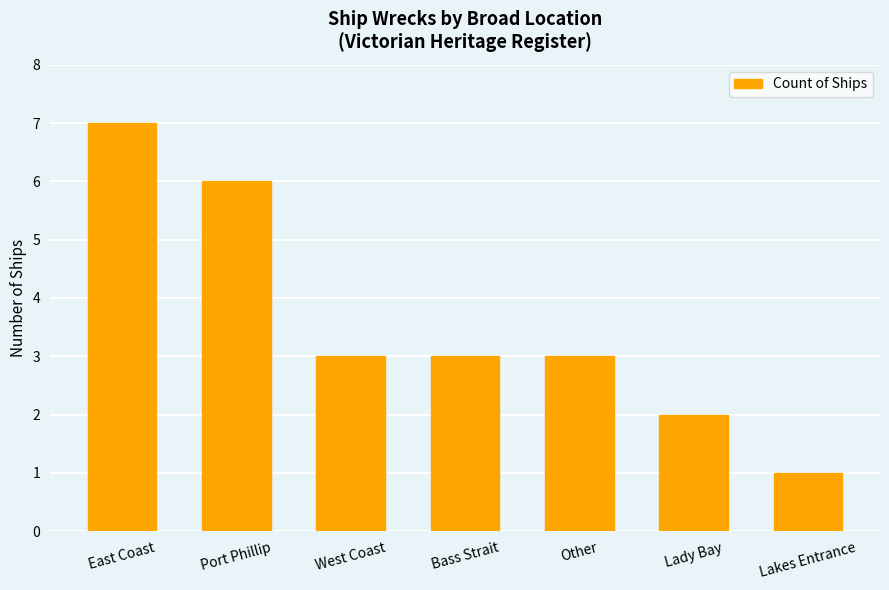

What is the greatest value displayed?

7